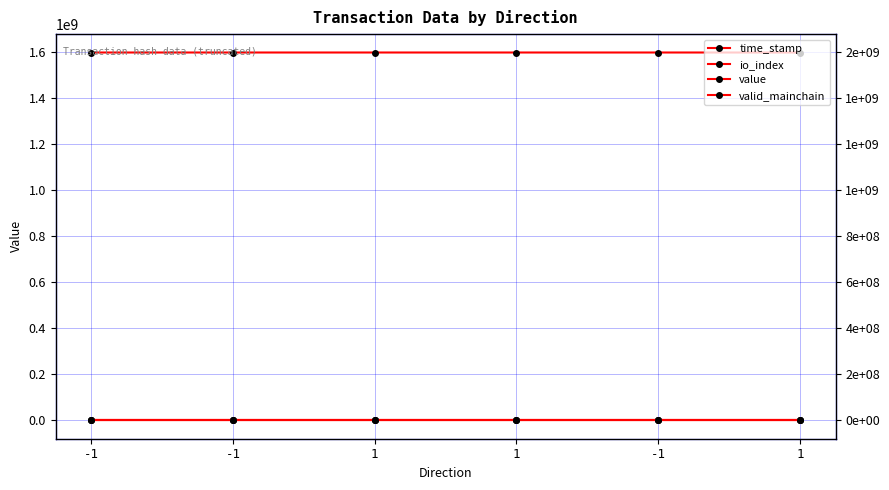

Which series has the largest range (max minus min)?

time_stamp